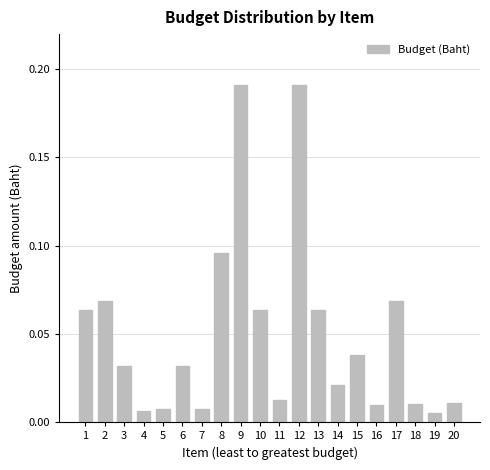

True or false: the data shows 0.0 at 13.

False